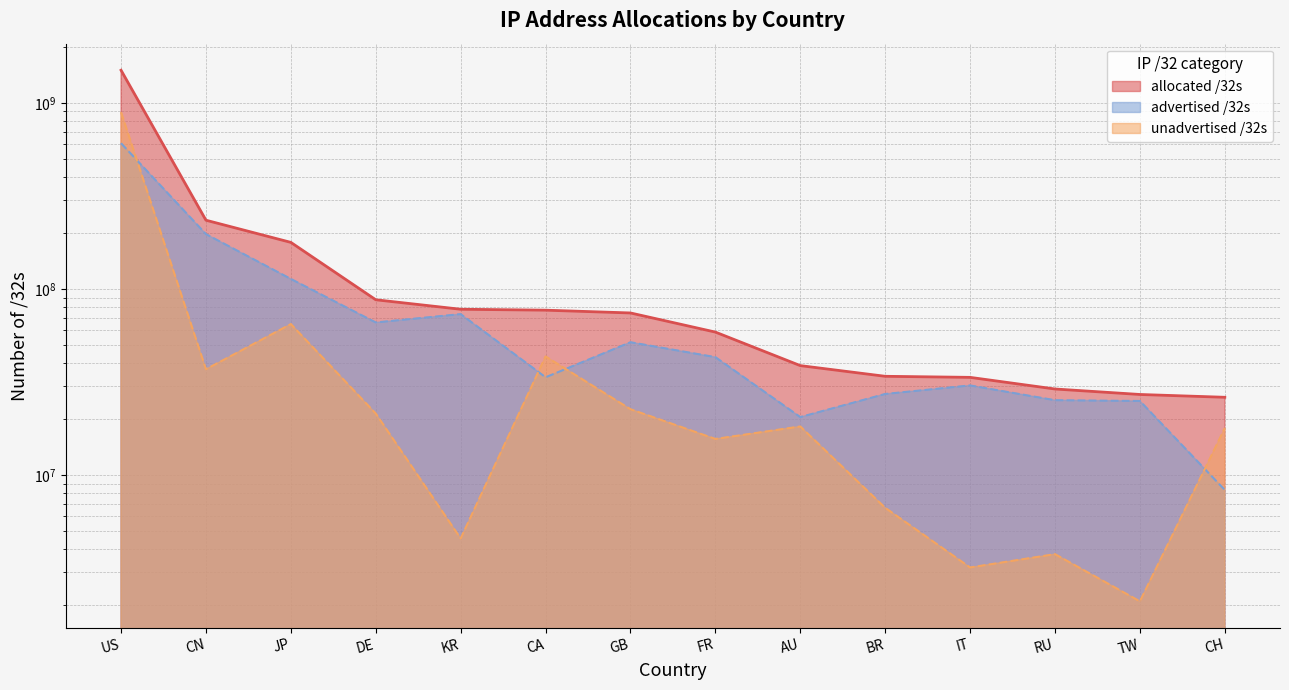

Rank the series by their maximum value, from lowest to highest.

advertised /32s, unadvertised /32s, allocated /32s